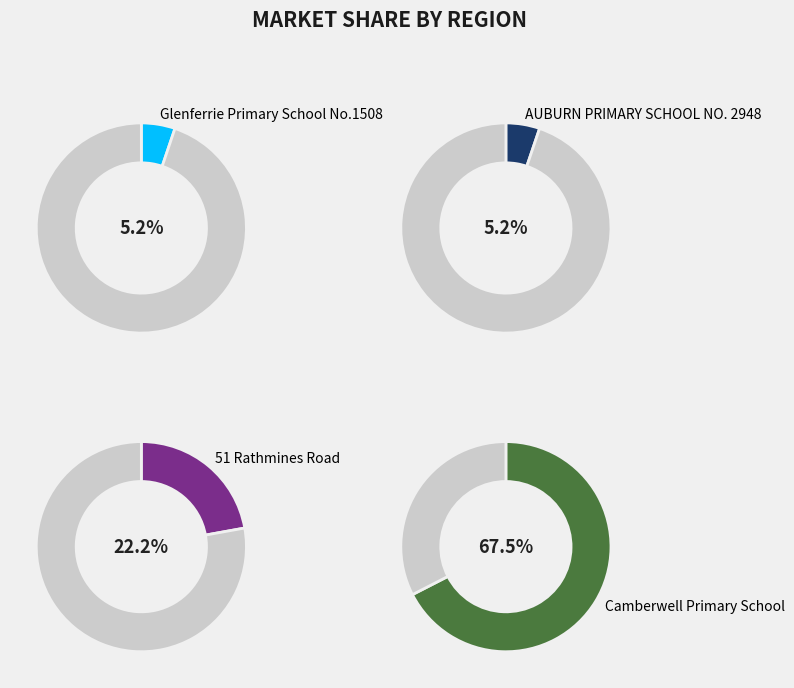

How much of the chart is everything except AUBURN PRIMARY SCHOOL NO. 2948?

94.8%